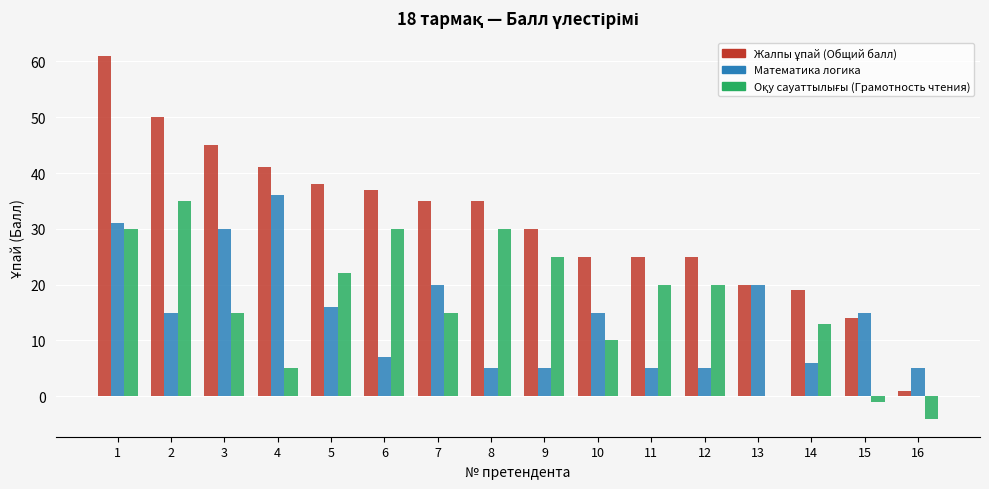

What is the sum of all Математика логика values?

236